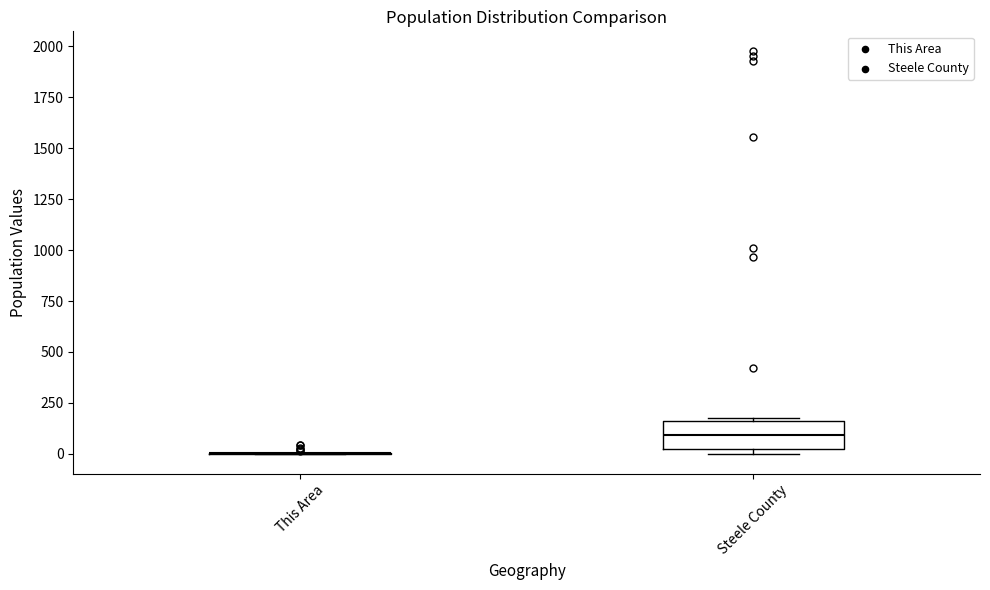

Where is the lower edge of the box for Steele County on the y-axis? The values are not printed on the chart, so give them approximately, as read against the axis.

0